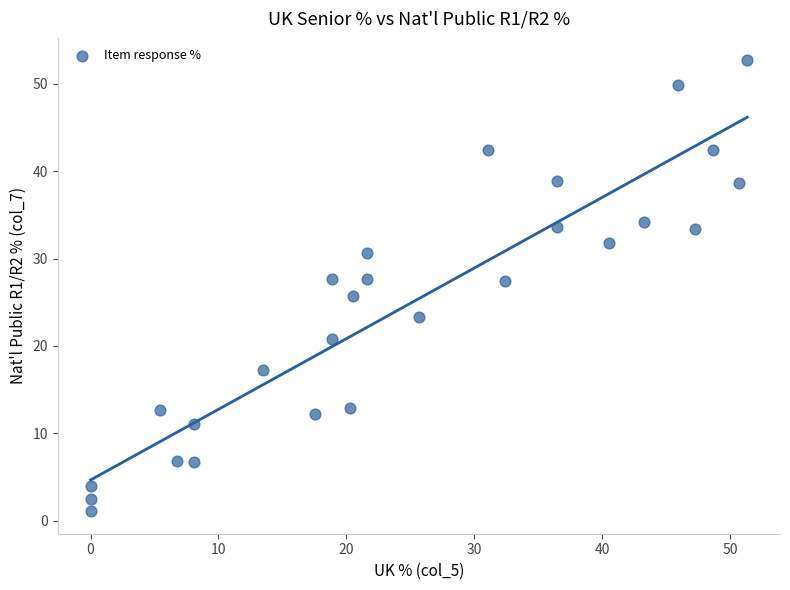

What is the range of Y values (max minus min)?

51.6